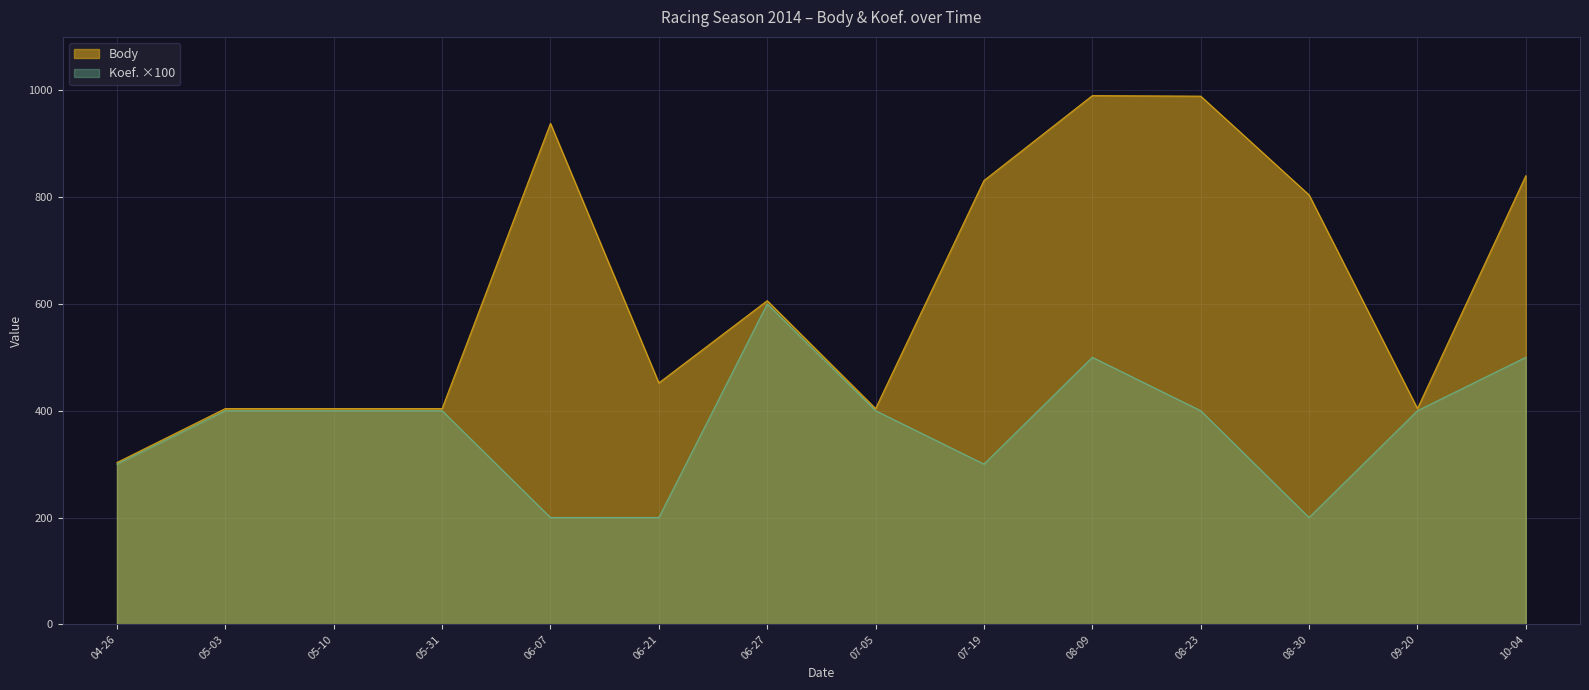

Which series has the largest total across all categories?

Body